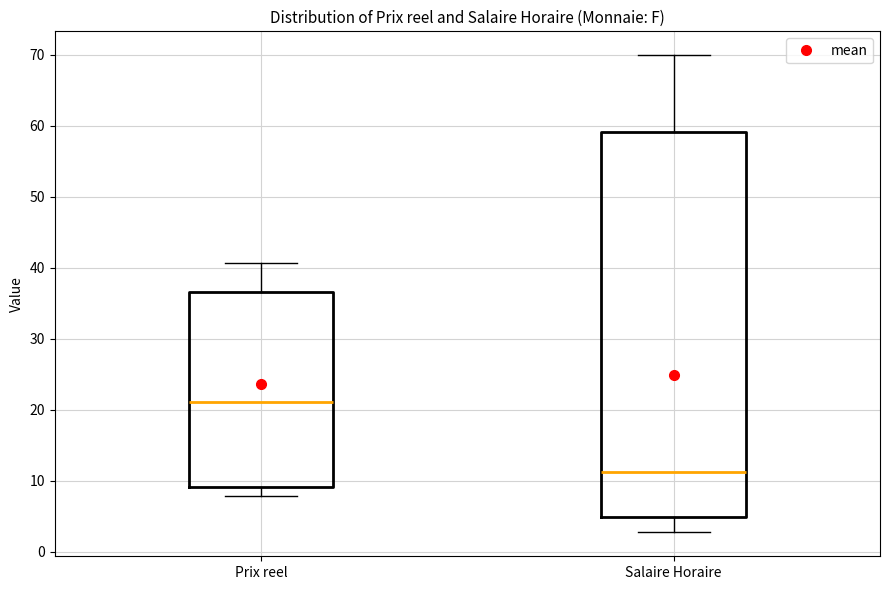

Reading left to right, read every box against the y-axis: the position of its median line, the range the box covers, and the ends of its whiskers. The values are not printed on the chart, so give them approximately, as read against the axis.

Prix reel: median 21, box 9 to 37, whiskers 8 to 41
Salaire Horaire: median 11, box 5 to 59, whiskers 3 to 70